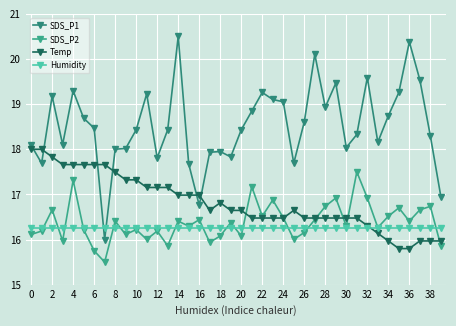

Which series has the largest range (max minus min)?

SDS_P1